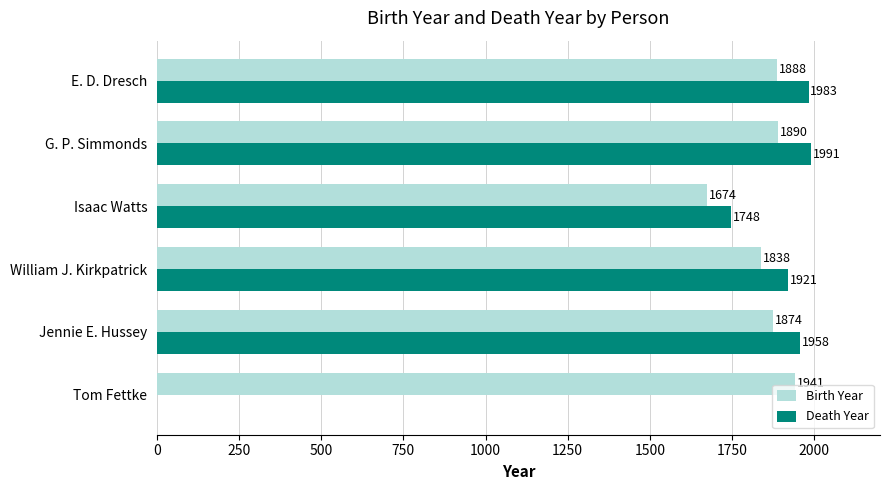

At which label is Death Year closest to 995?

Isaac Watts